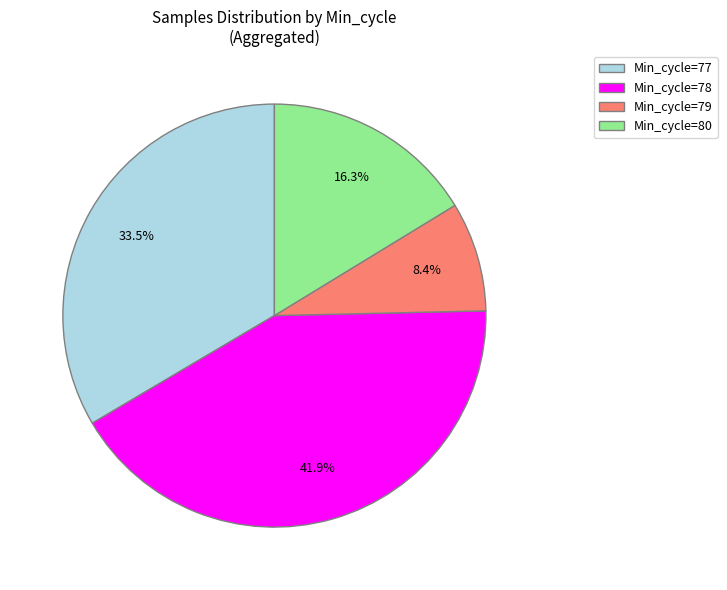

What portion of the pie excludes Min_cycle=77?

66.5%